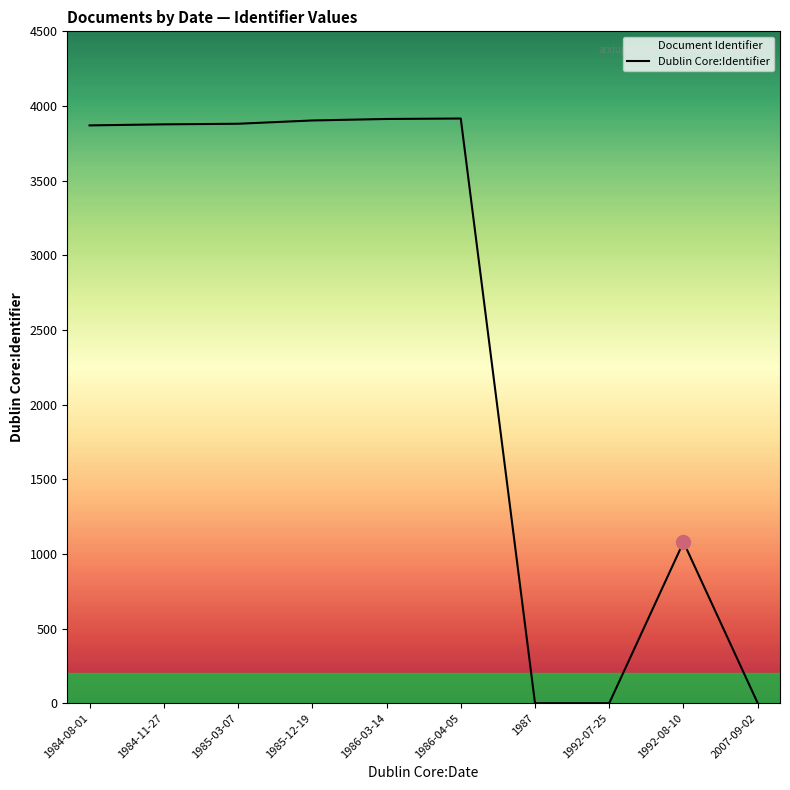

Count the number of values greater than 3877.

4